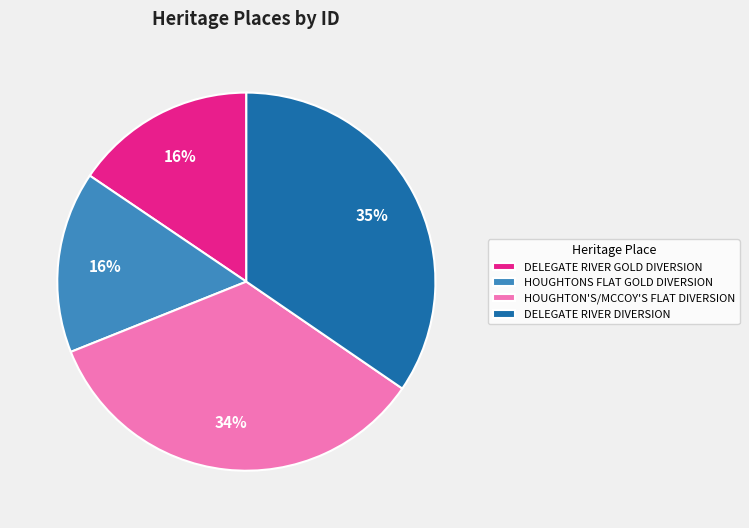

To the nearest percent, what is the average slice percentage?

25%